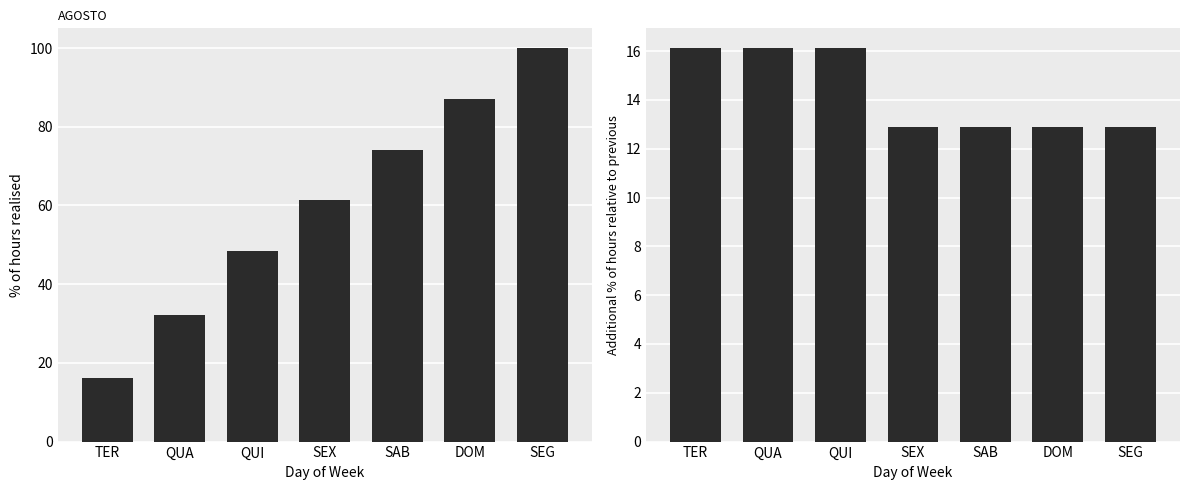

Where is Additional % relative to previous nearest to the value 14?

DOM